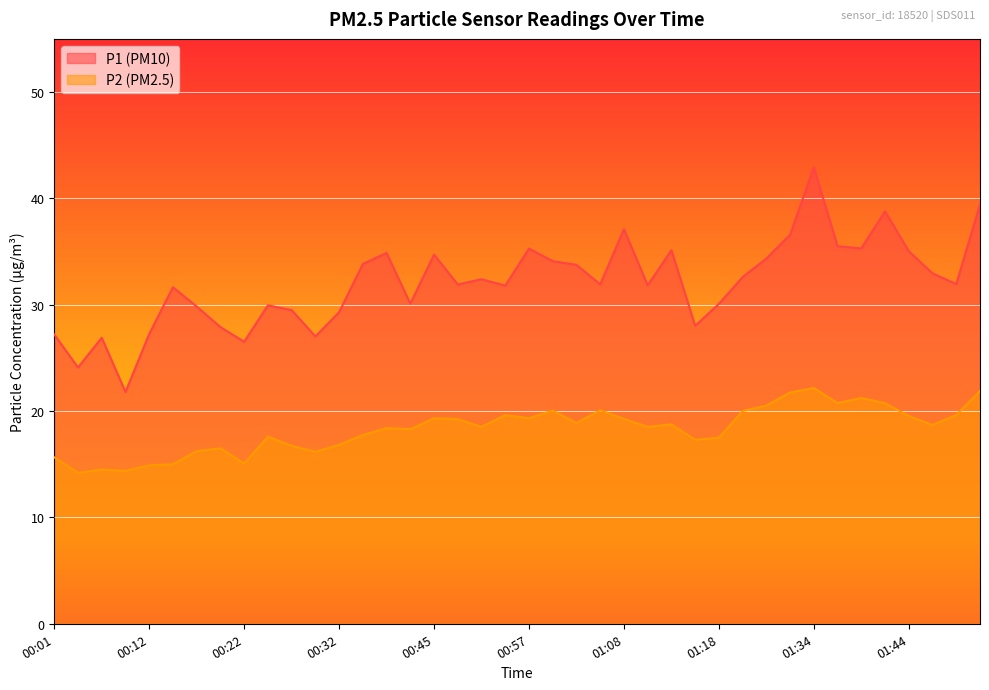

True or false: P1 and P2 cross at least once.

False